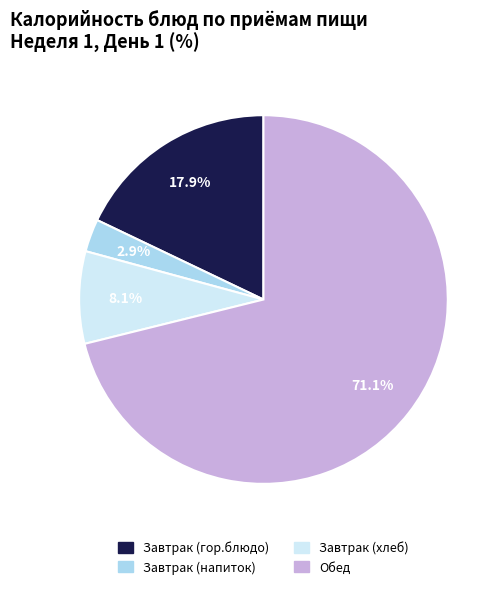

To the nearest percent, what is the difference between the Завтрак (напиток) and Завтрак (гор.блюдо) slice percentages?

15%